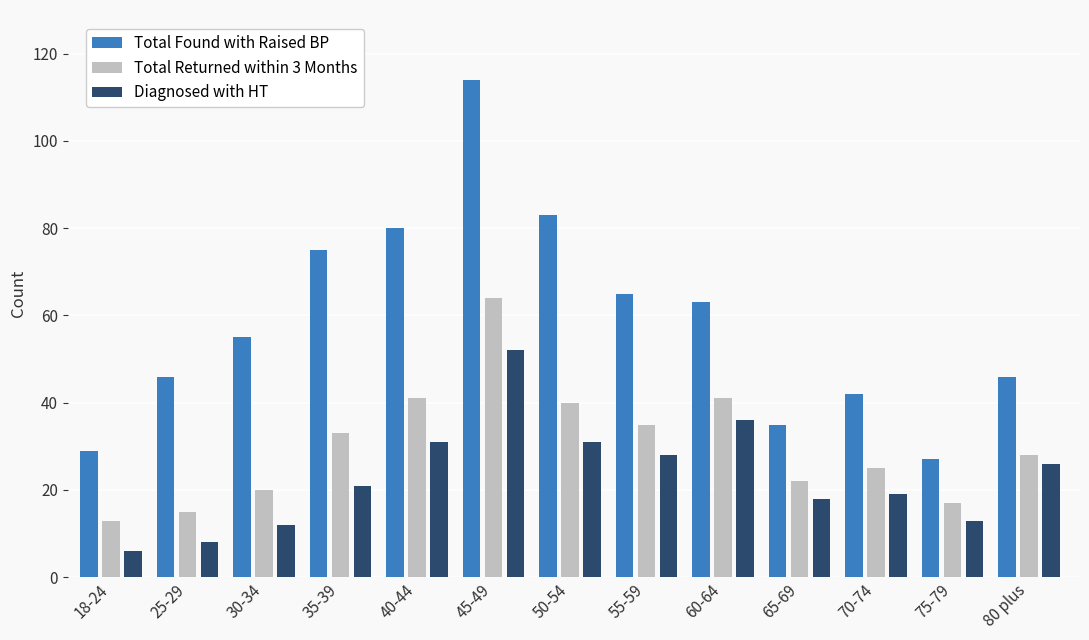

How many data points in Total Returned within 3 Months are less than 28?

6